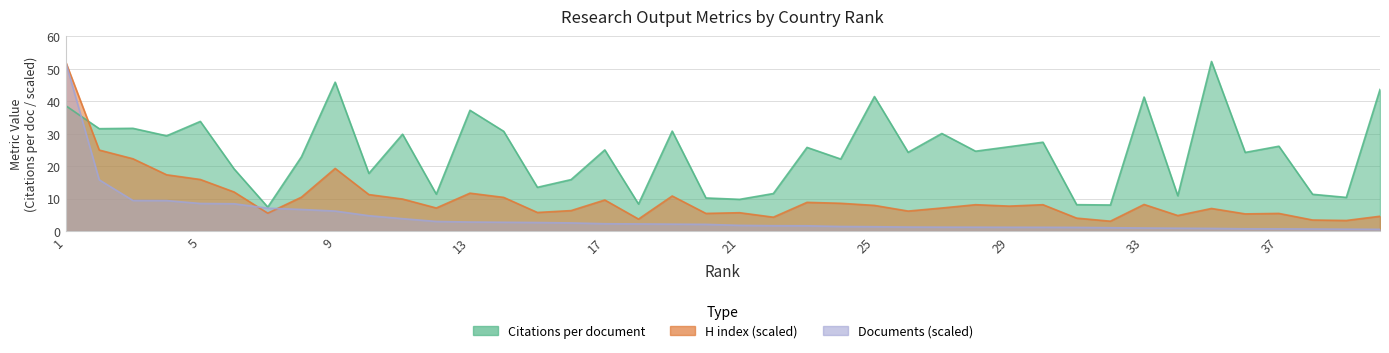

What is the highest value of the Citations per document series?

52.3